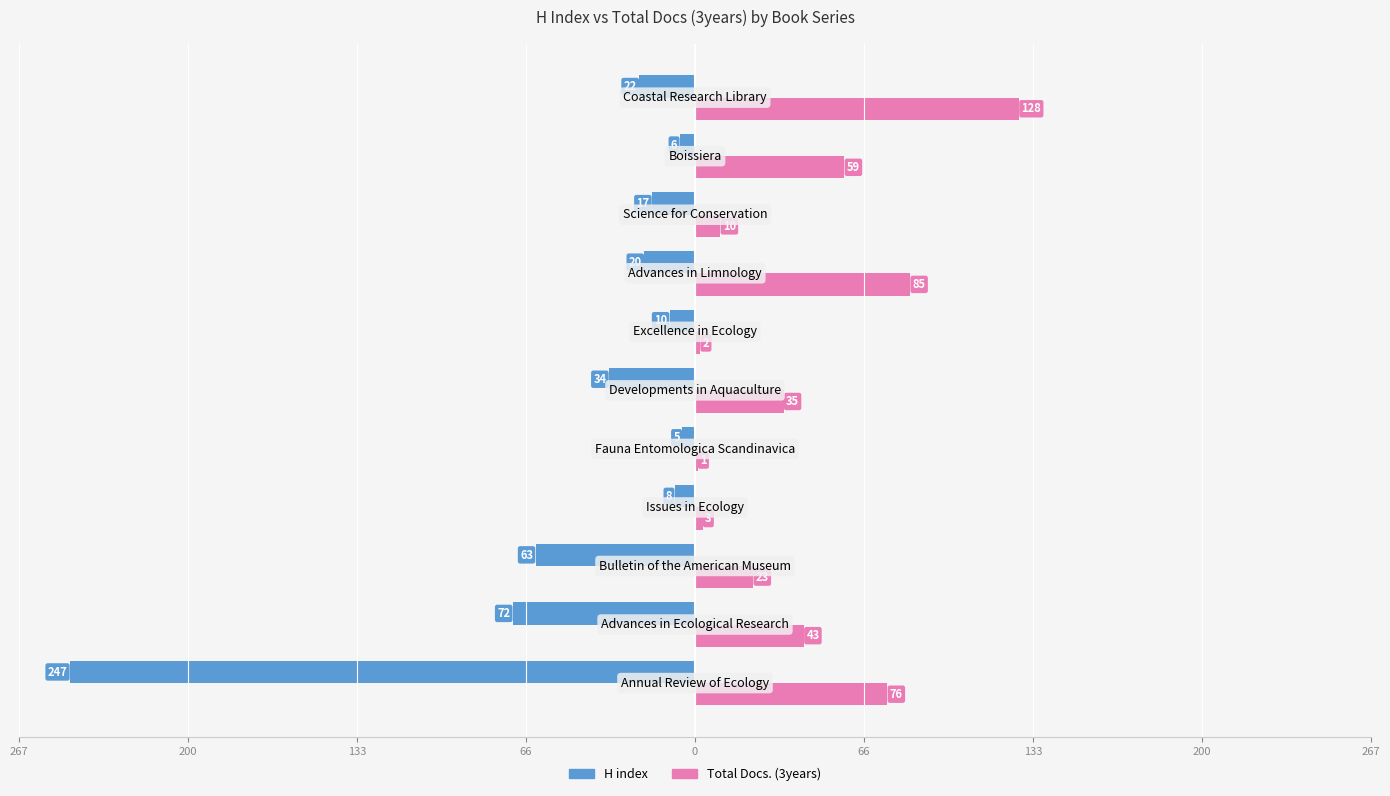

What are all the series names shown in the legend?

H index, Total Docs. (3years)